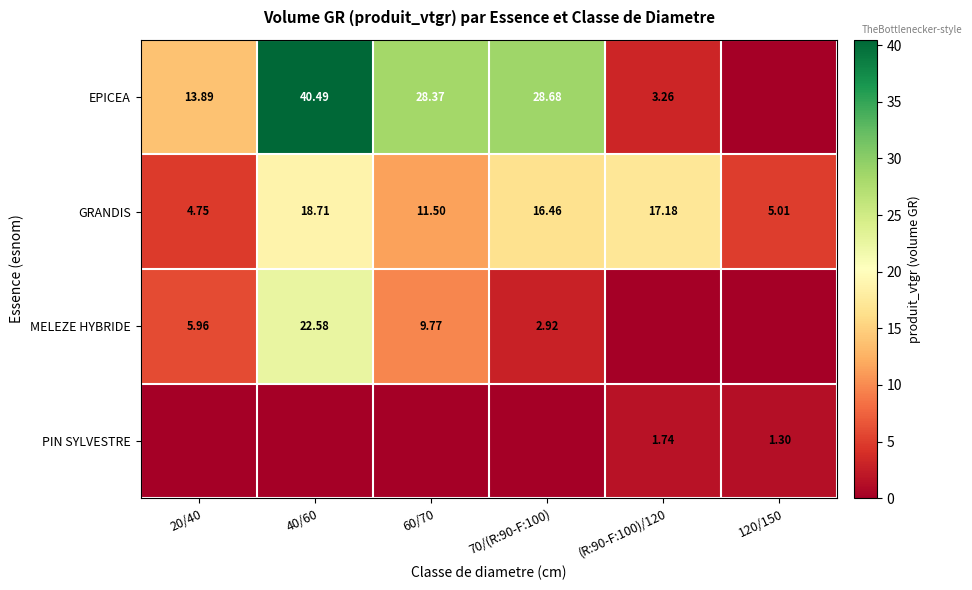

What is the maximum value shown in the chart?

40.5